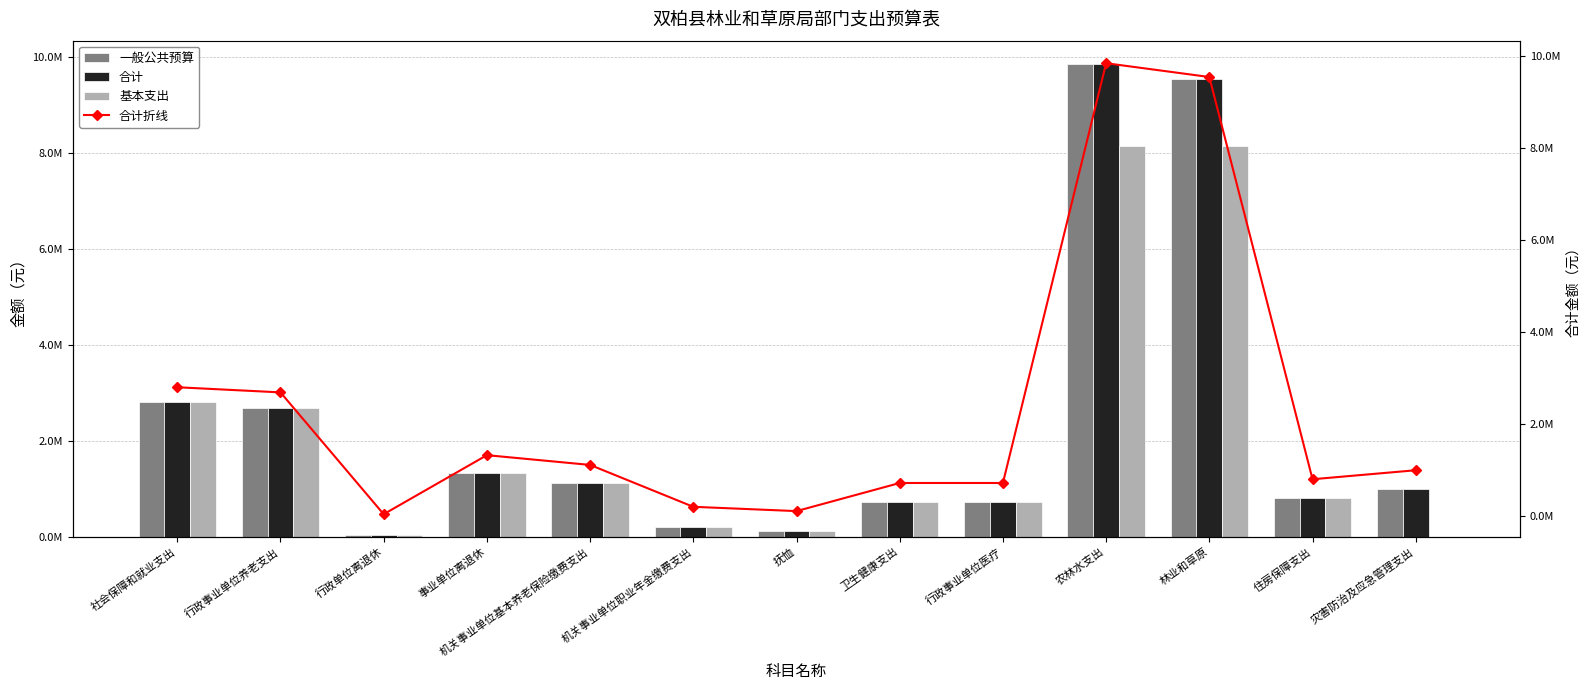

Rank the categories by 合计折线 value from highest to lowest.

农林水支出, 林业和草原, 社会保障和就业支出, 行政事业单位养老支出, 事业单位离退休, 机关事业单位基本养老保险缴费支出, 灾害防治及应急管理支出, 住房保障支出, 卫生健康支出, 行政事业单位医疗, 机关事业单位职业年金缴费支出, 抚恤, 行政单位离退休